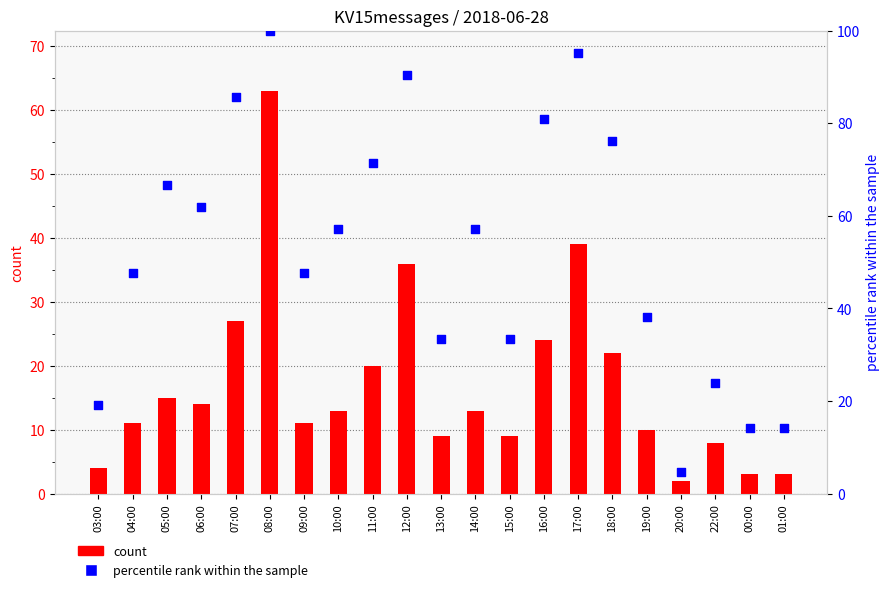

Which series has the largest total across all categories?

percentile rank within the sample